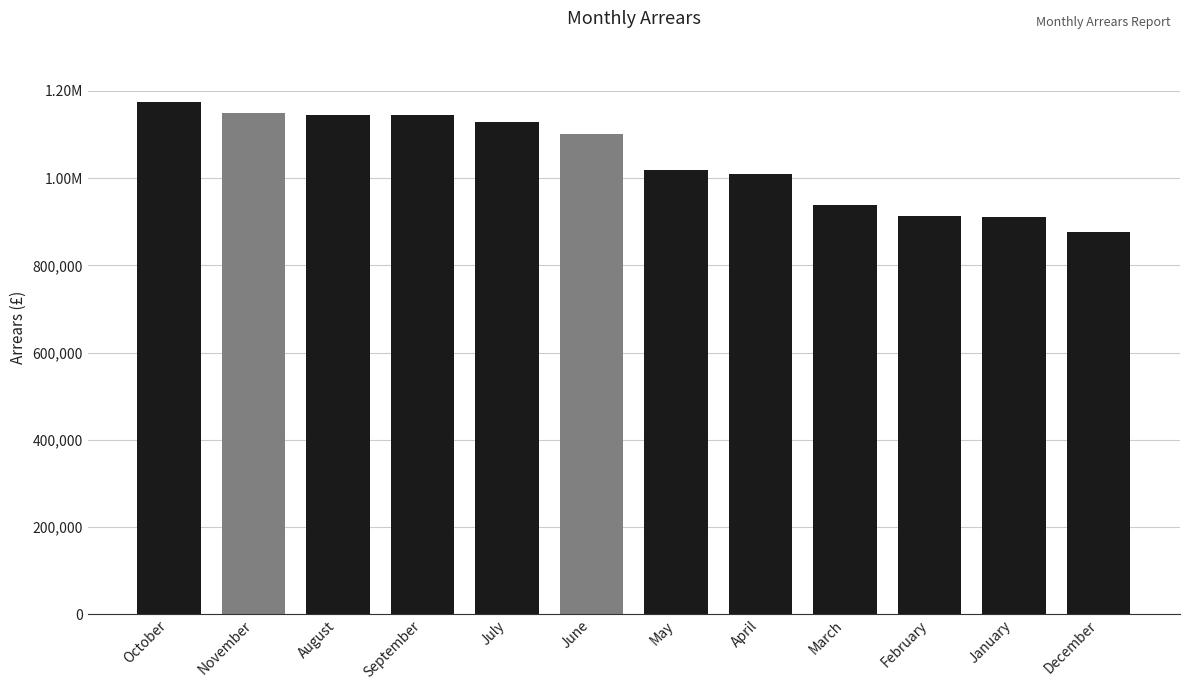

Rank the categories by value from highest to lowest.

October, November, August, September, July, June, May, April, March, February, January, December